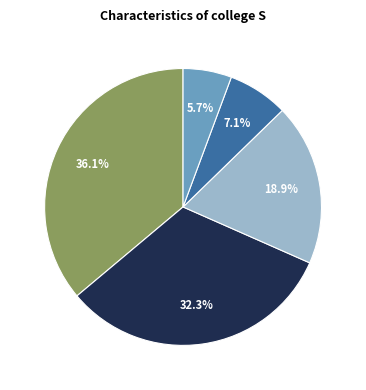

Is there a majority slice in this chart?

No